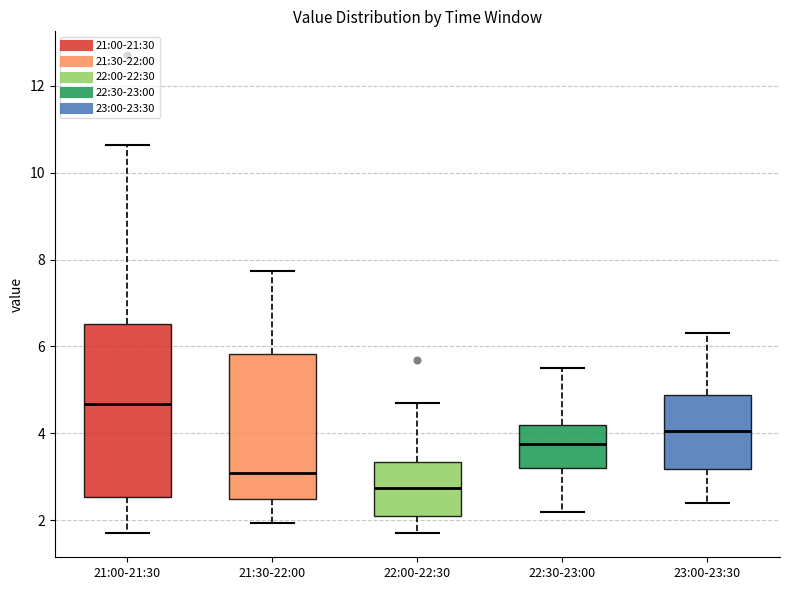

Reading left to right, read every box against the y-axis: the position of its median line, the range the box covers, and the ends of its whiskers. The values are not printed on the chart, so give them approximately, as read against the axis.

21:00-21:30: median 4.6, box 2.6 to 6.6, whiskers 1.8 to 10.6
21:30-22:00: median 3.0, box 2.4 to 5.8, whiskers 2.0 to 7.8
22:00-22:30: median 2.8, box 2.0 to 3.4, whiskers 1.8 to 4.8
22:30-23:00: median 3.8, box 3.2 to 4.2, whiskers 2.2 to 5.6
23:00-23:30: median 4.0, box 3.2 to 4.8, whiskers 2.4 to 6.4